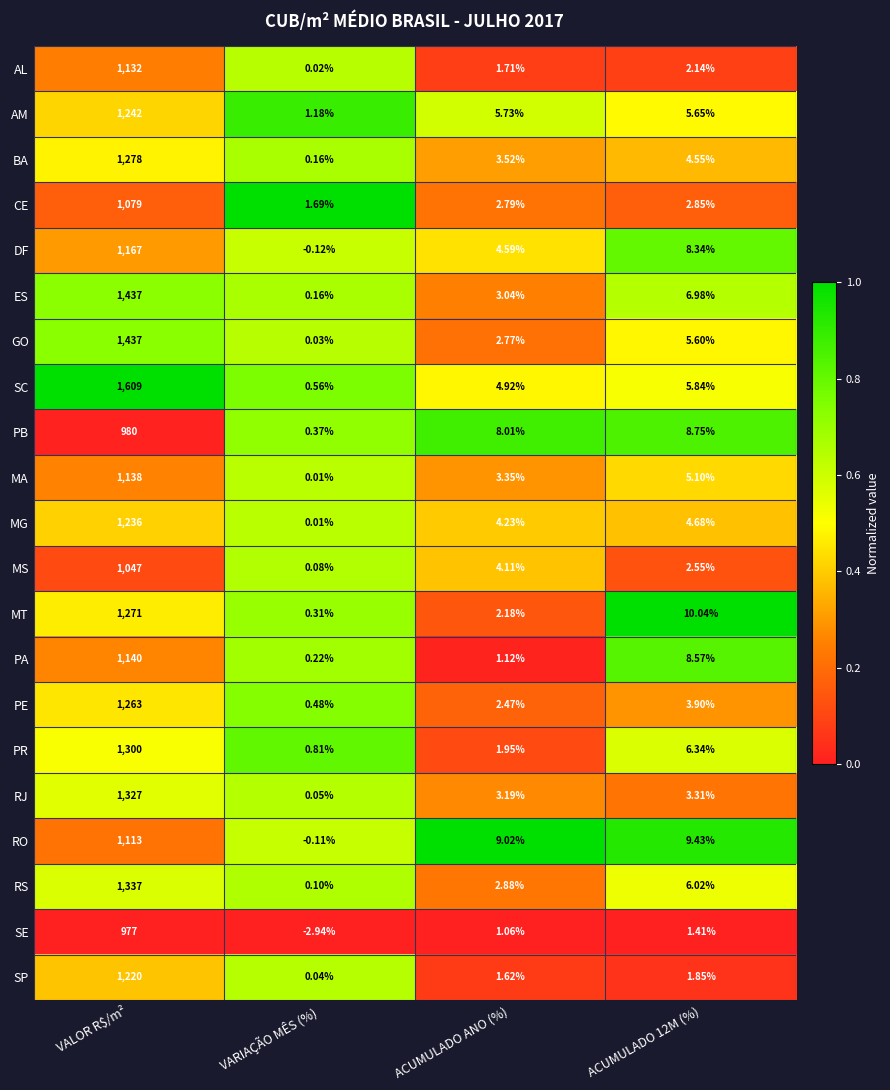

Which label corresponds to the smallest value in the chart?

VARIAÇÃO MÊS (%)